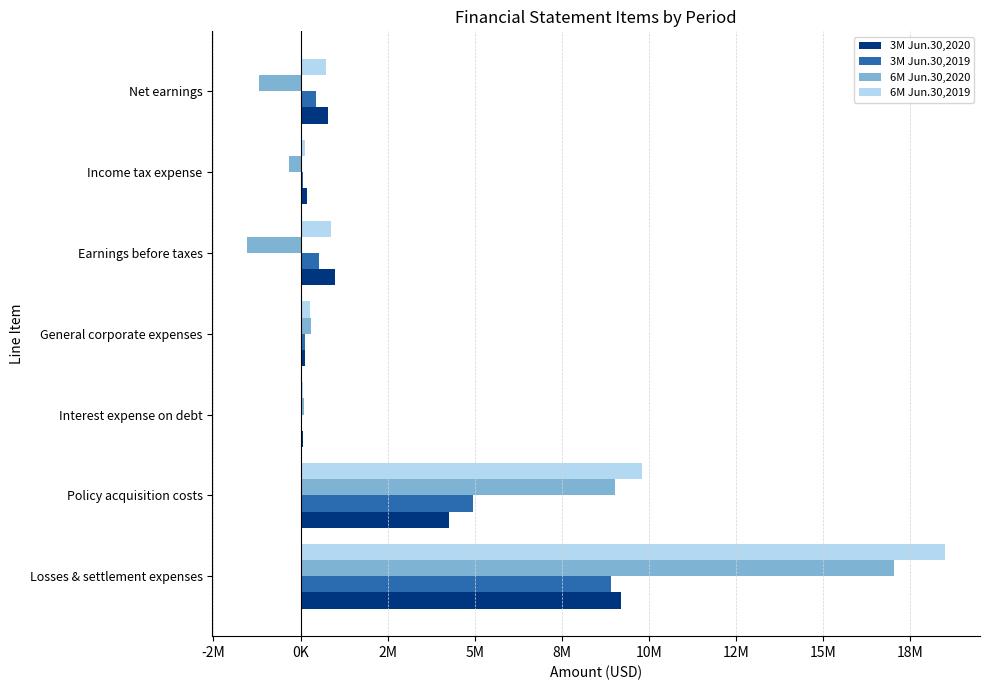

Reading left to right, list all the values displayed in this chart.

3M Jun.30,2020: 9208484	4254266	56721	125335	978703	196738	781965
3M Jun.30,2019: 8900732	4958594	31881	137290	519044	76953	442091
6M Jun.30,2020: 17050566	9019240	92049	299756	-1532230	-340899	-1191331
6M Jun.30,2019: 18508022	9808780	63895	280451	866785	135946	730839